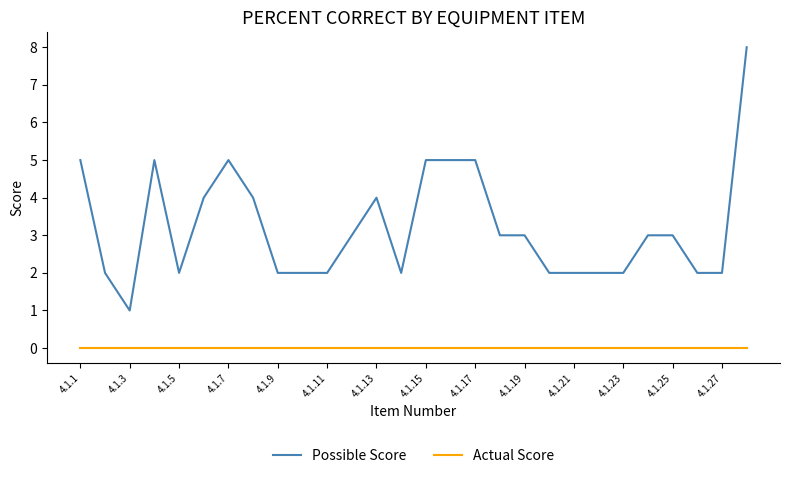

What is the maximum value shown in the chart?

8